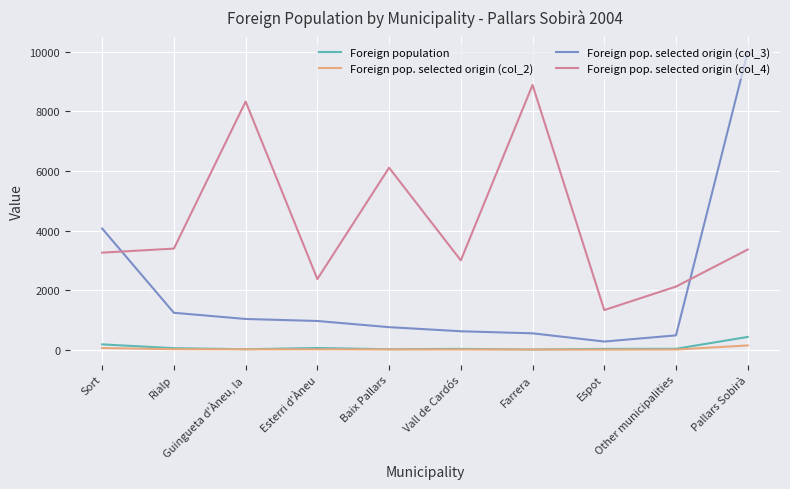

At which category does Foreign pop. selected origin (col_4) reach its first local valley?

Esterri d'Àneu